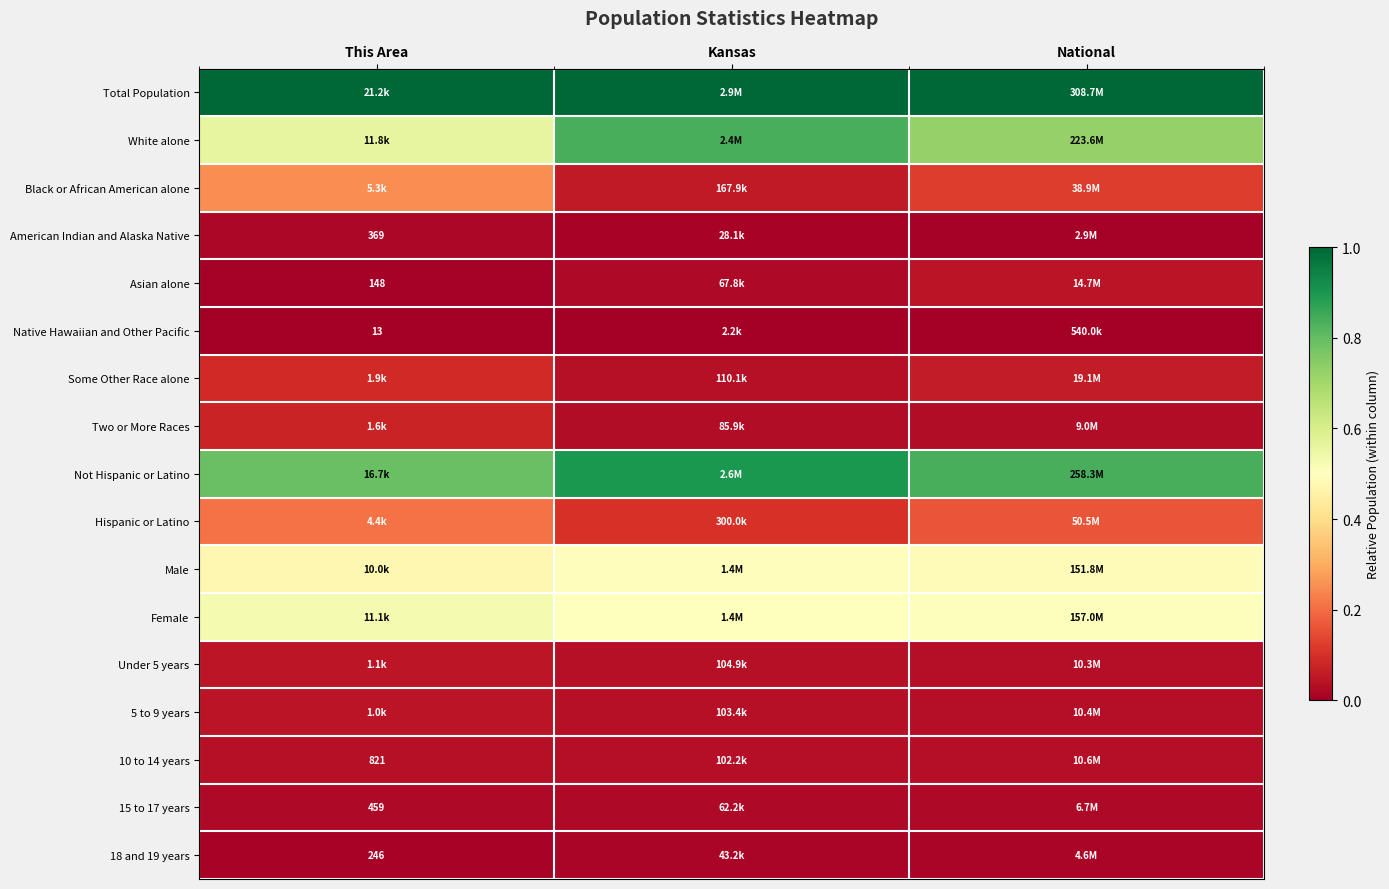

Between Kansas and This Area, which is larger?

Kansas